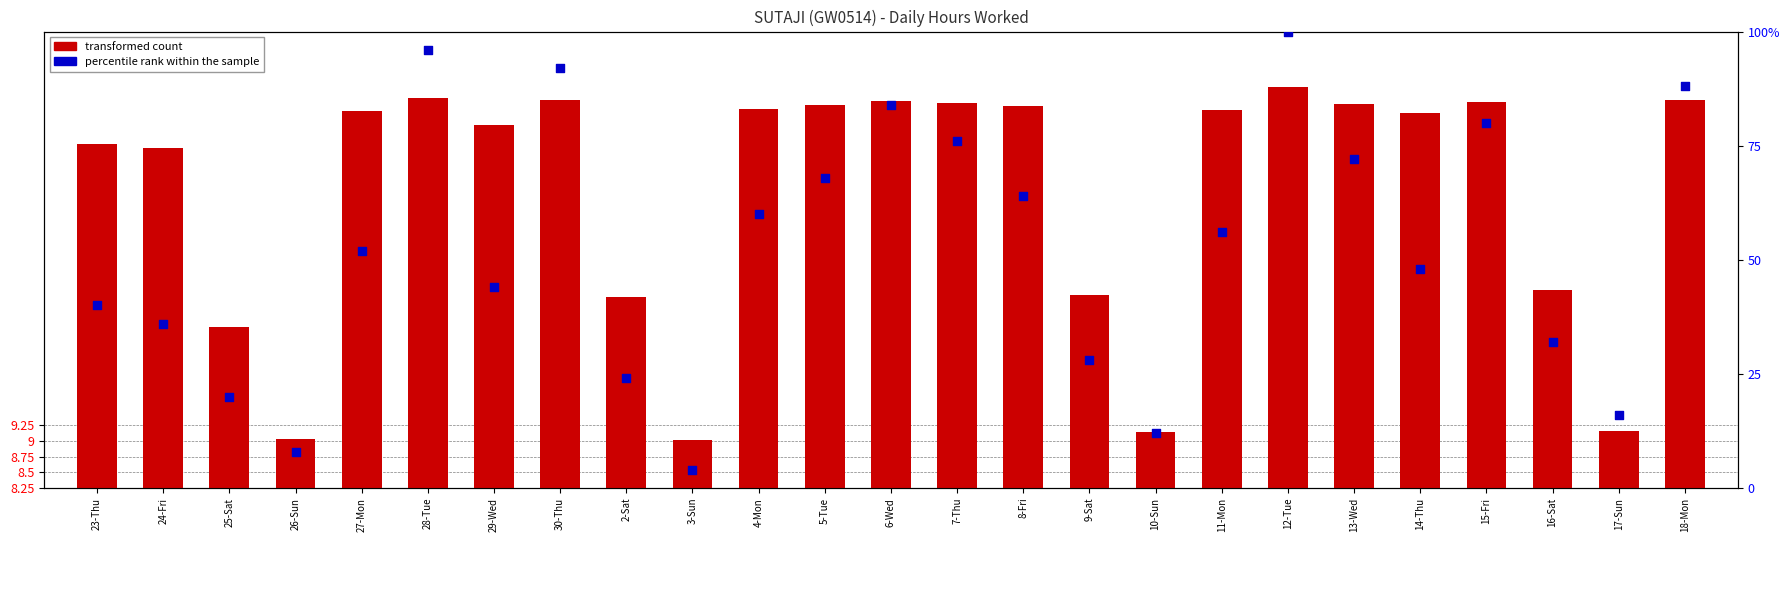

Which series has the widest spread of Y values?

percentile rank within the sample